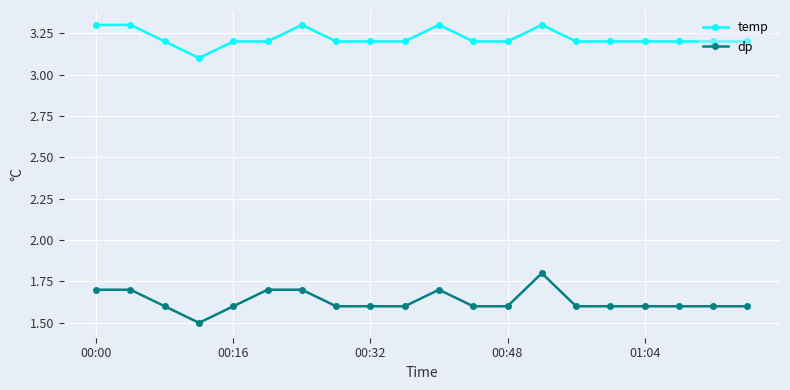

List the series in order of their peak value, lowest first.

dp, temp